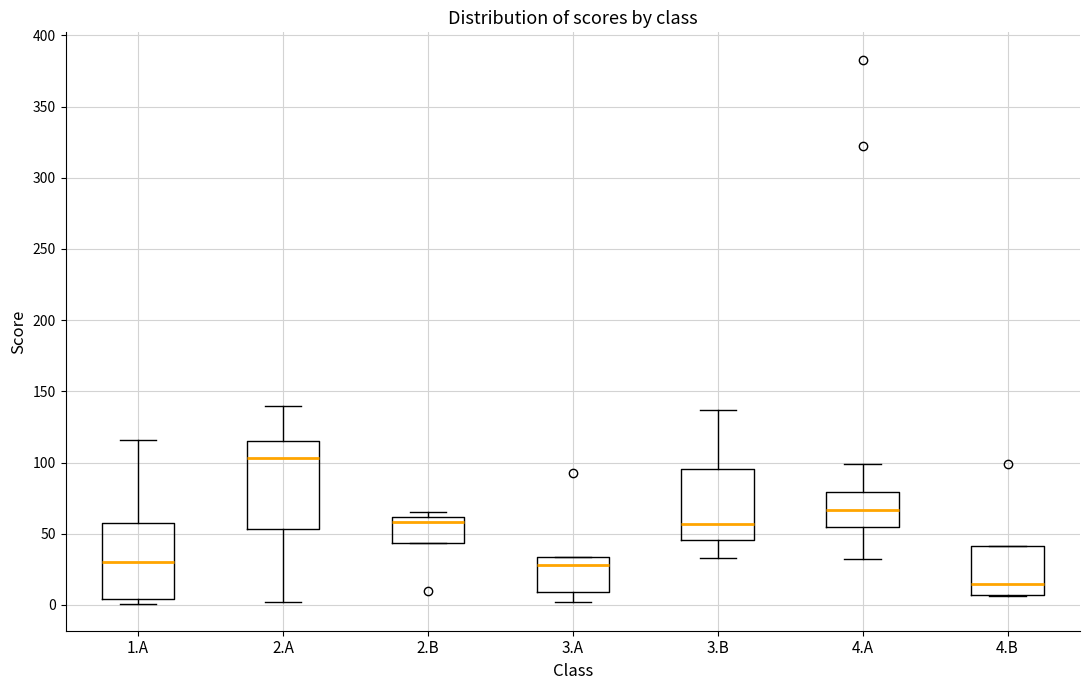

Which box has the lowest median line?

4.B